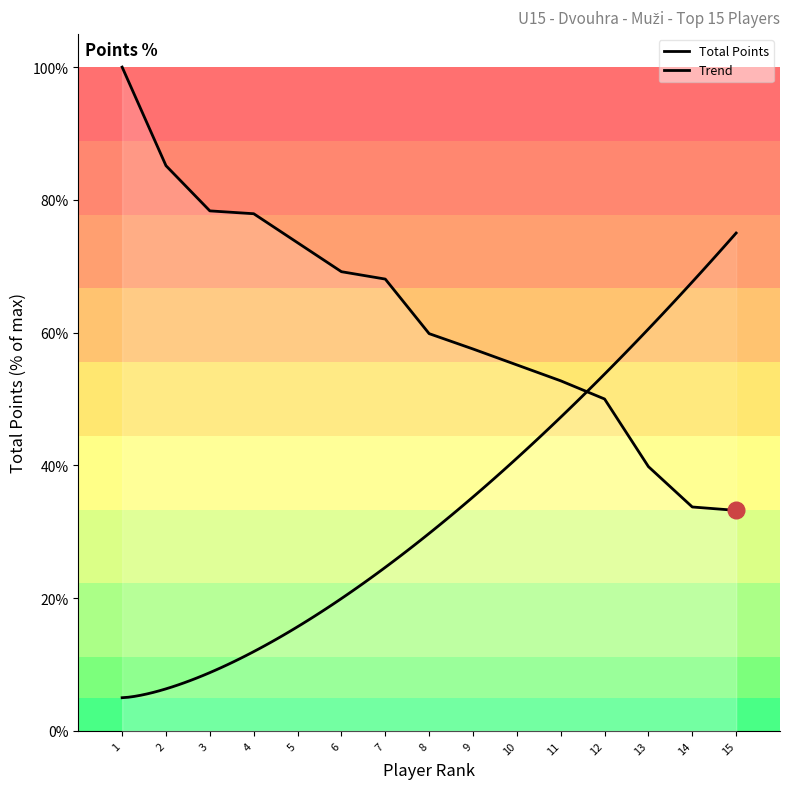

Is it true that the value at 7 is 107.3?

False